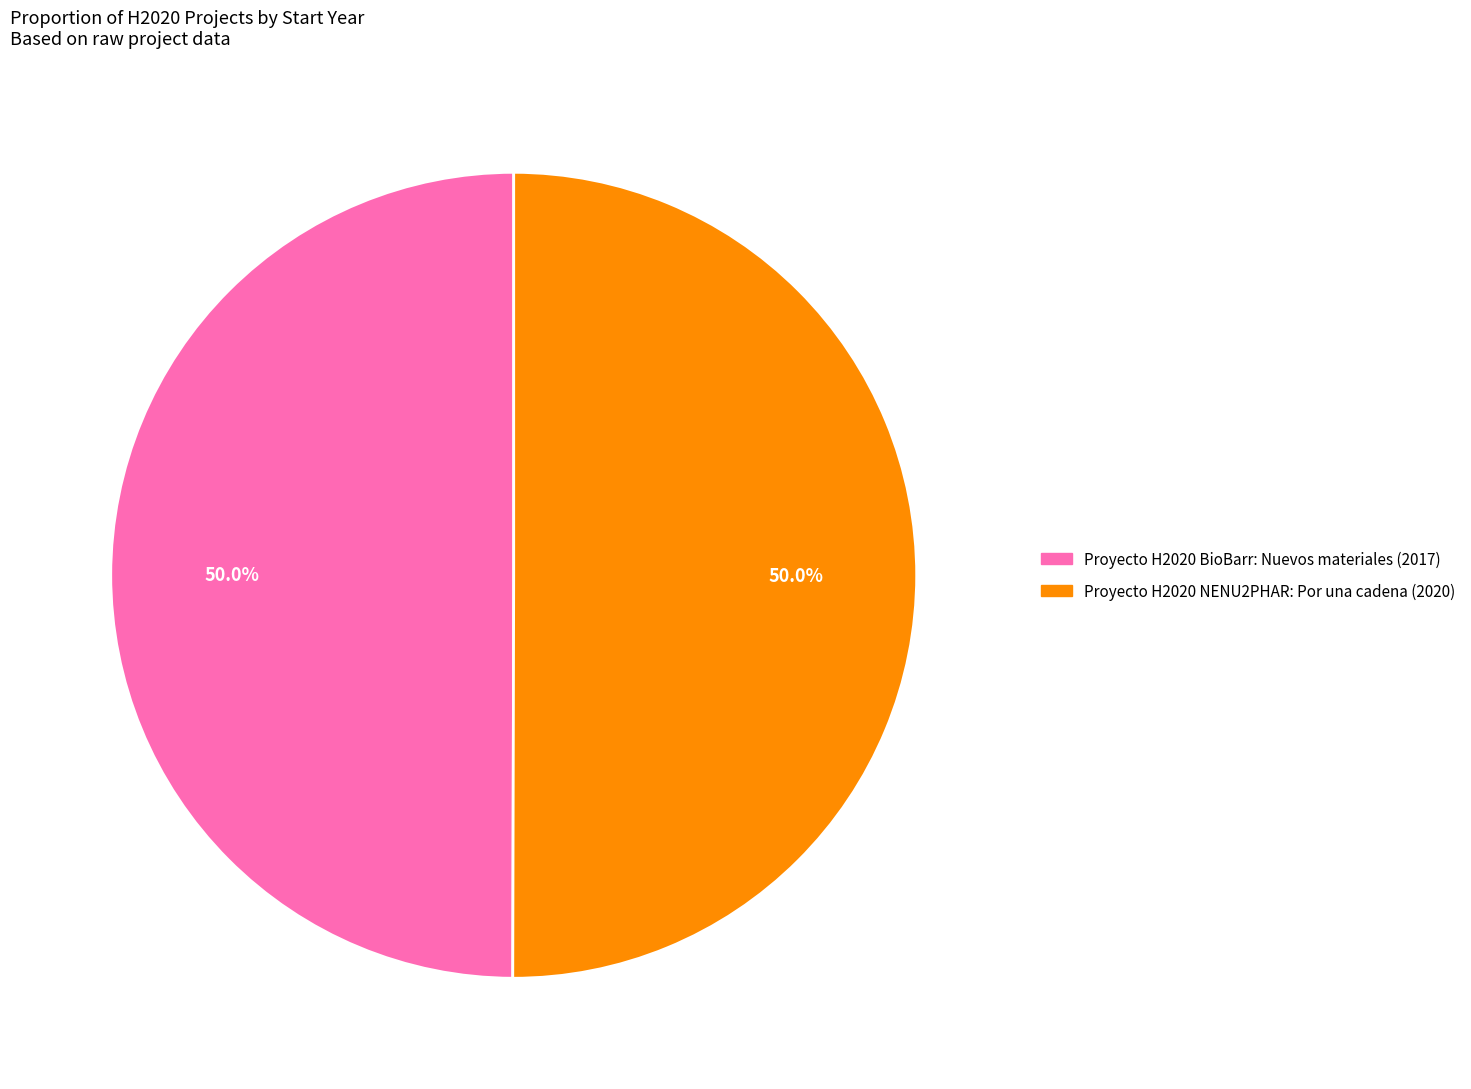

What is the ratio of the value at Proyecto H2020 BioBarr: Nuevos materiales (2017) to the value at Proyecto H2020 NENU2PHAR: Por una cadena (2020)?

1.0